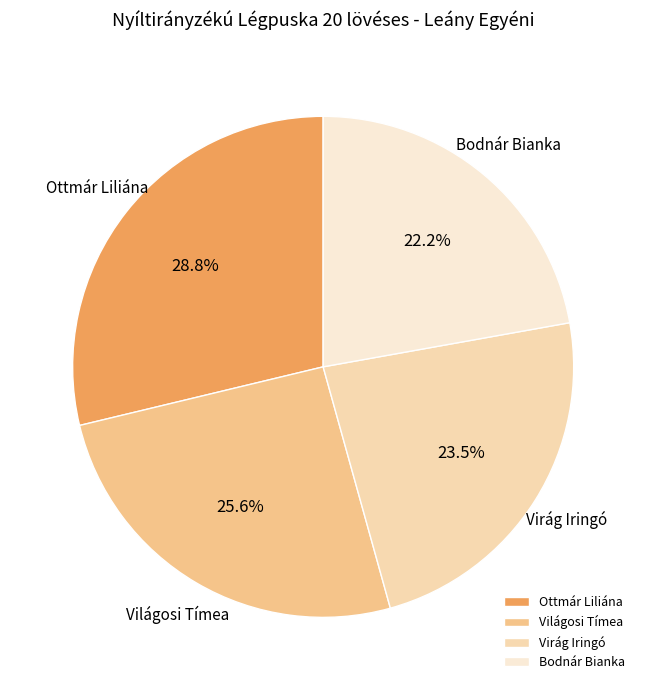

Which has a higher value, Ottmár Liliána or Világosi Tímea?

Ottmár Liliána